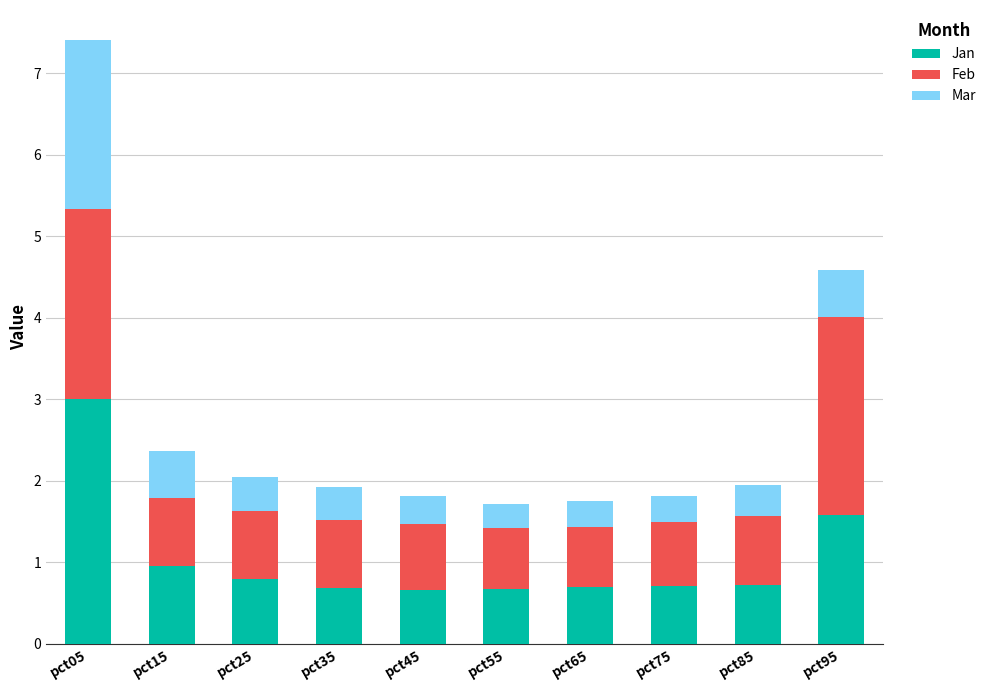

Reading left to right, what are the values for Jan?

pct05=3.0	pct15=1.0	pct25=0.8	pct35=0.7	pct45=0.7	pct55=0.7	pct65=0.7	pct75=0.7	pct85=0.7	pct95=1.6